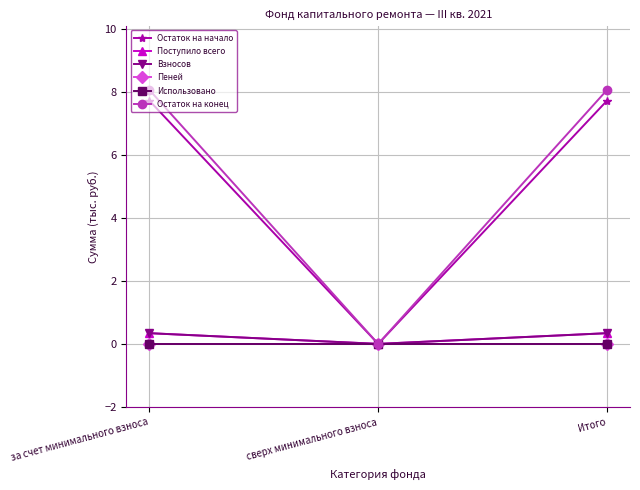

Which series has the largest range (max minus min)?

Остаток на конец